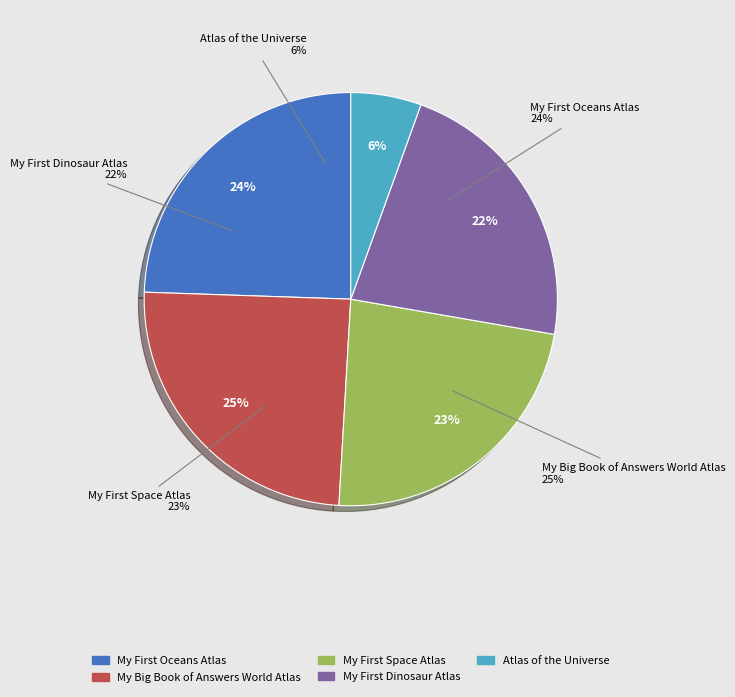

Is there a majority slice in this chart?

No